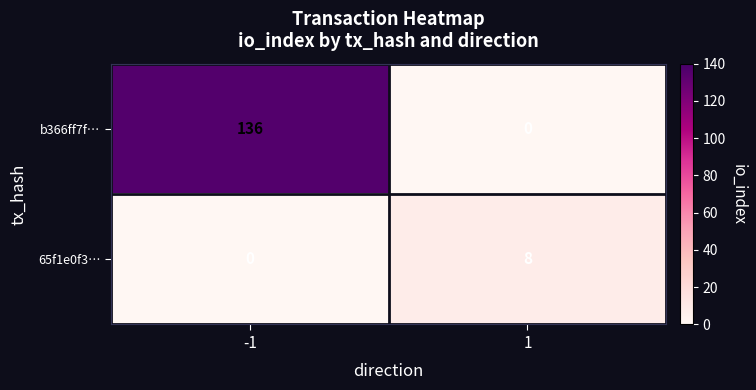

At how many categories does at least one series exceed 118?

1